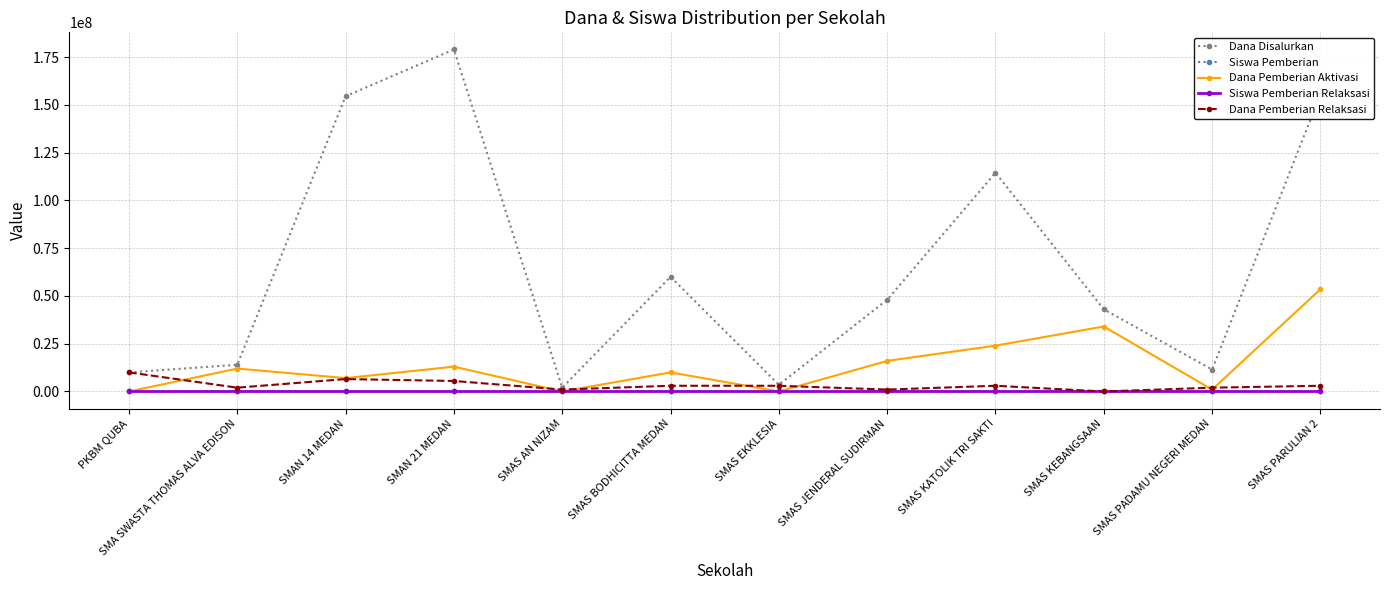

What is the sum of all Dana Disalurkan values?

795500000